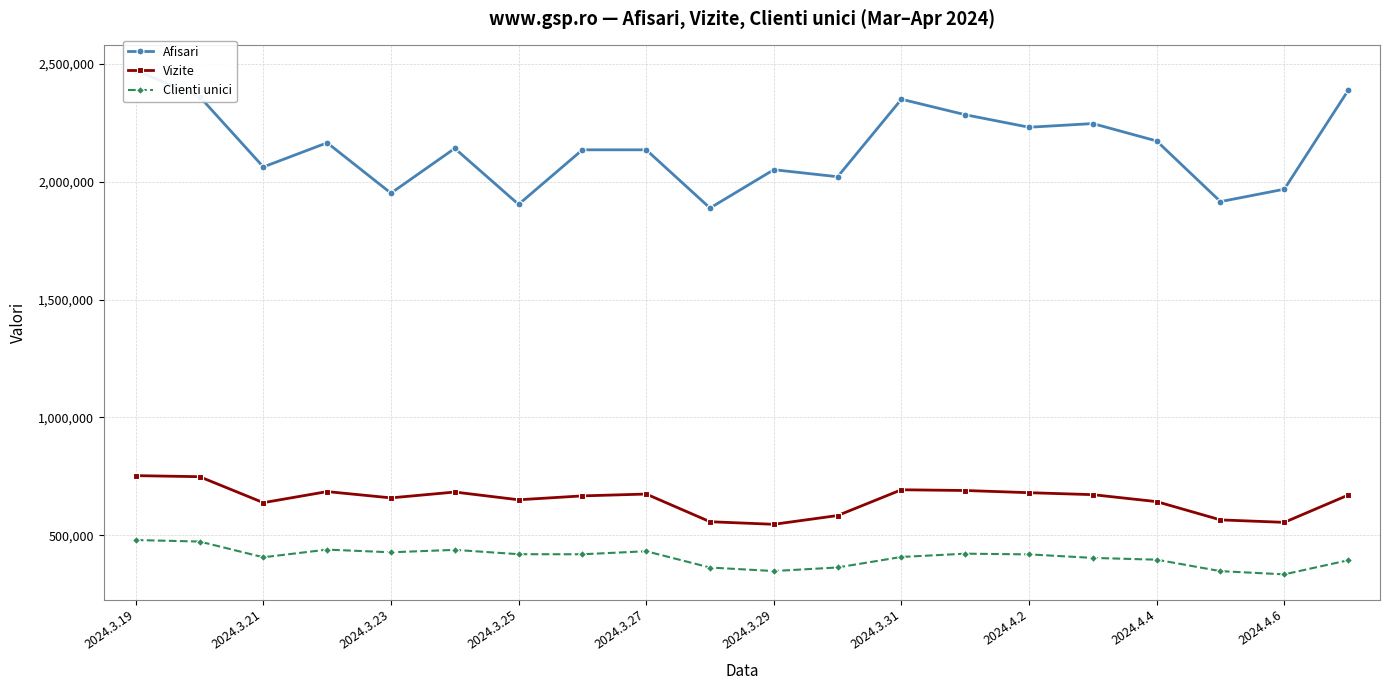

How many values in the Afisari series are below 2141795?

10